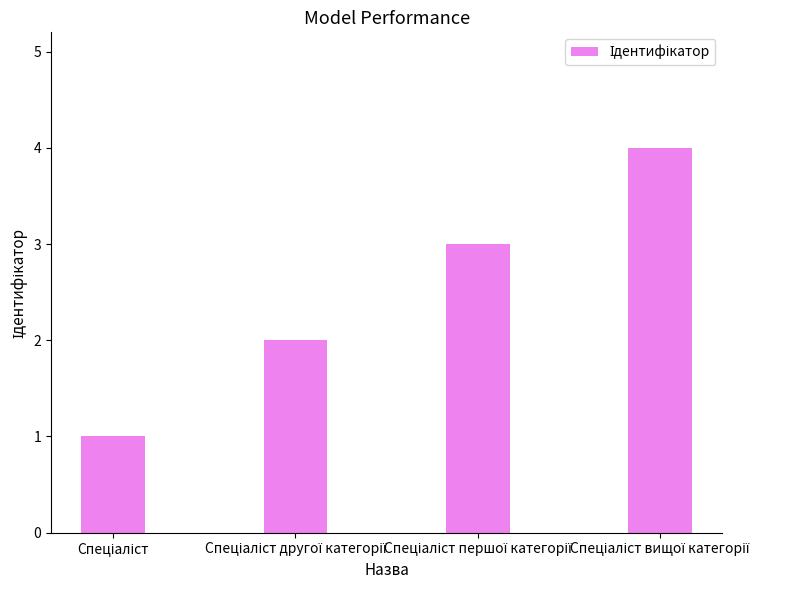

What is the sum of all values?

10